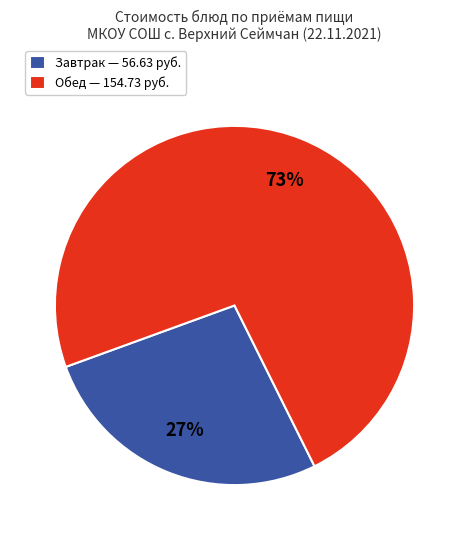

How many slices are in this pie chart?

2